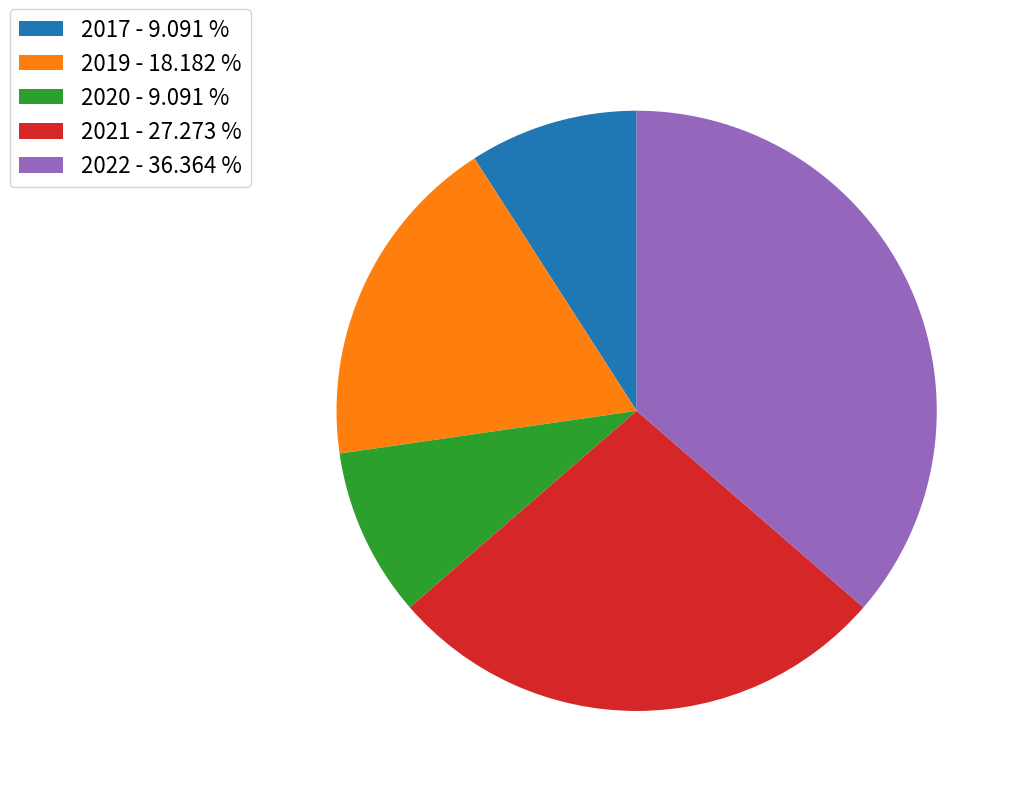

What is the ratio of the value at 2022 to the value at 2019?

2.0